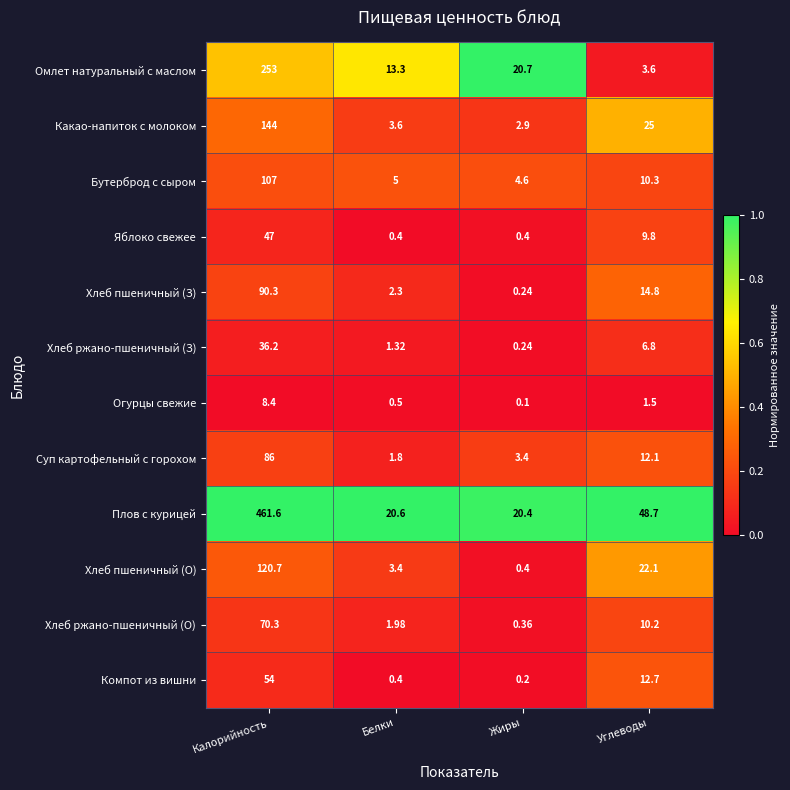

Where does the Суп картофельный с горохом series first go above 12?

Калорийность